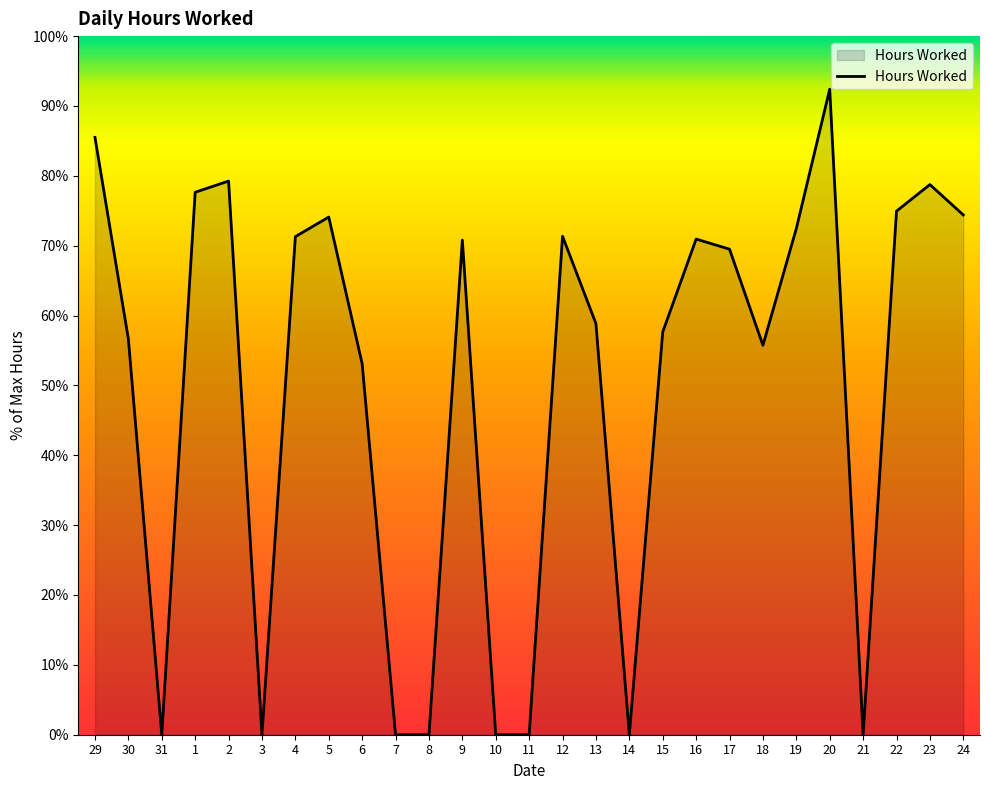

Is it true that the value at 29 is 85.5?

True